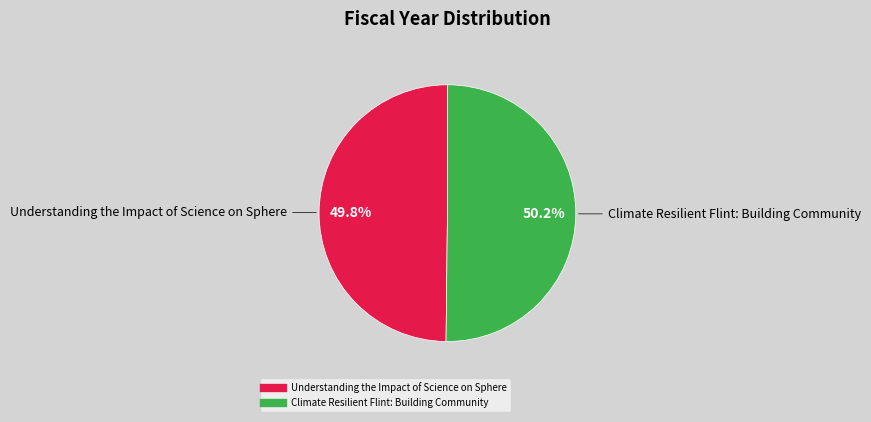

Is there any slice that represents more than half of the pie?

Yes